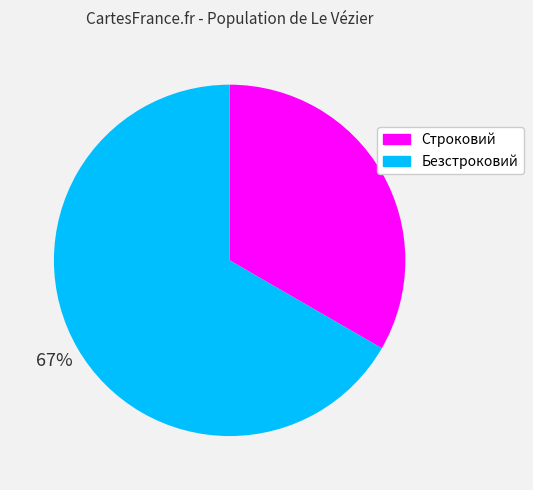

Is the sum of Безстроковий and Строковий greater than half?

Yes